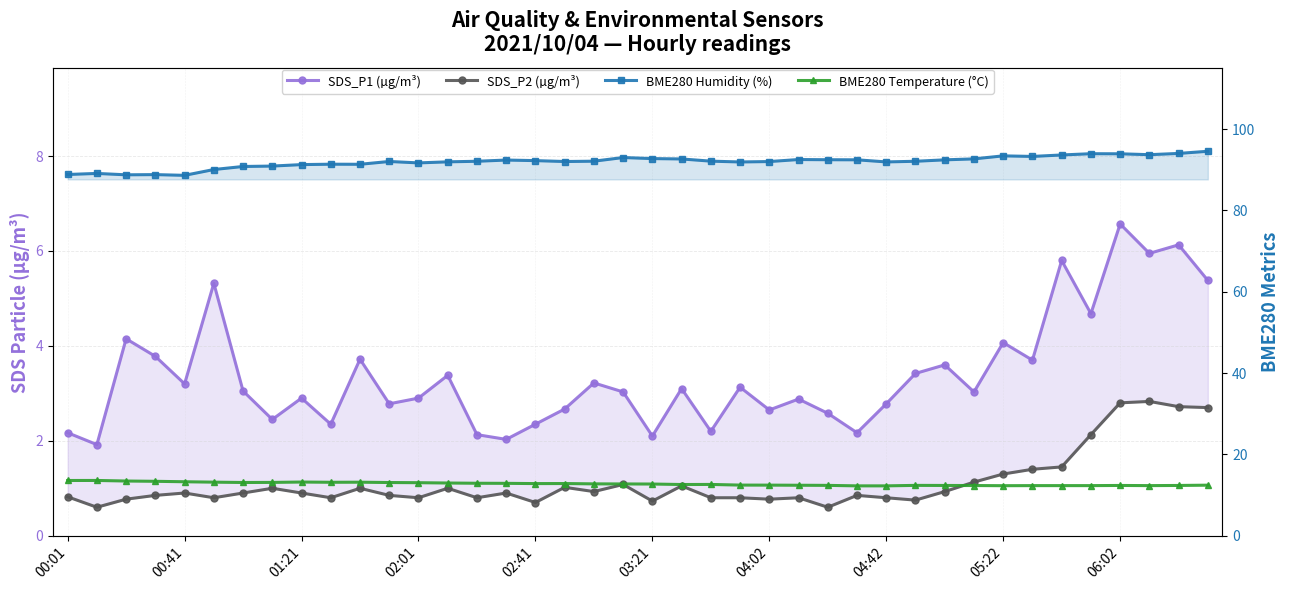

What is the sum of all BME280 Temperature (°C) values?

510.1